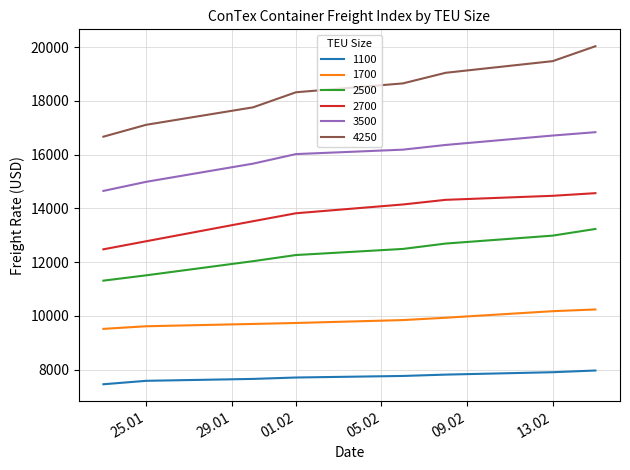

Count the 4250 values in the range 17760 to 19478.

5